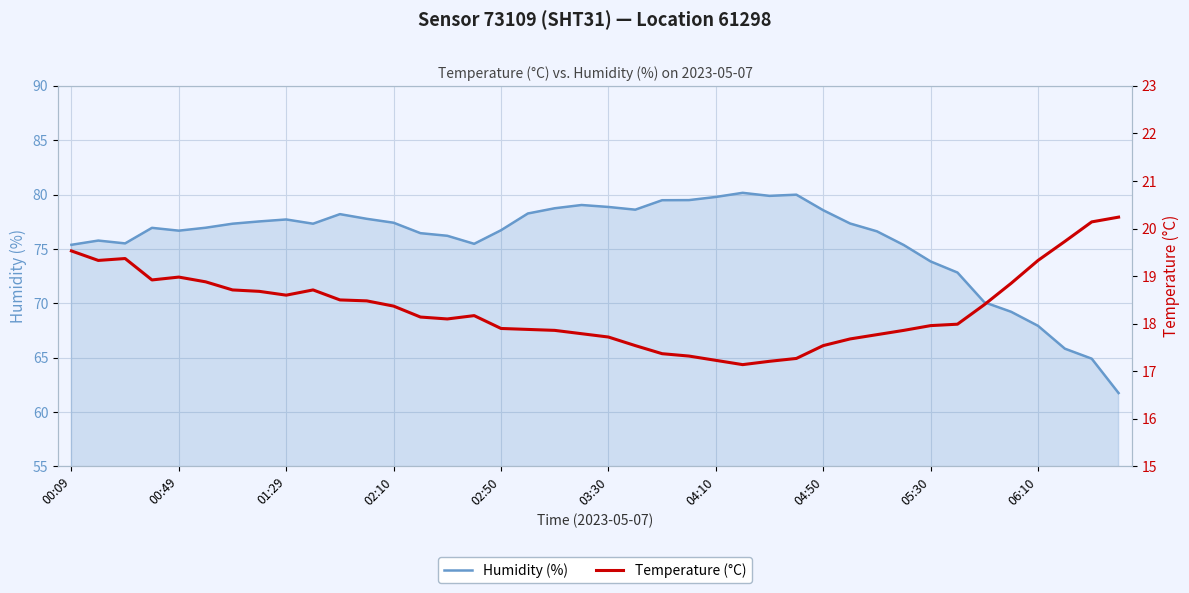

How many interior local valleys does the Temperature (°C) series have?

5